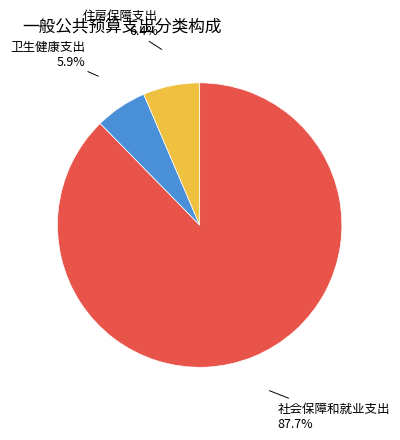

Is there a majority slice in this chart?

Yes